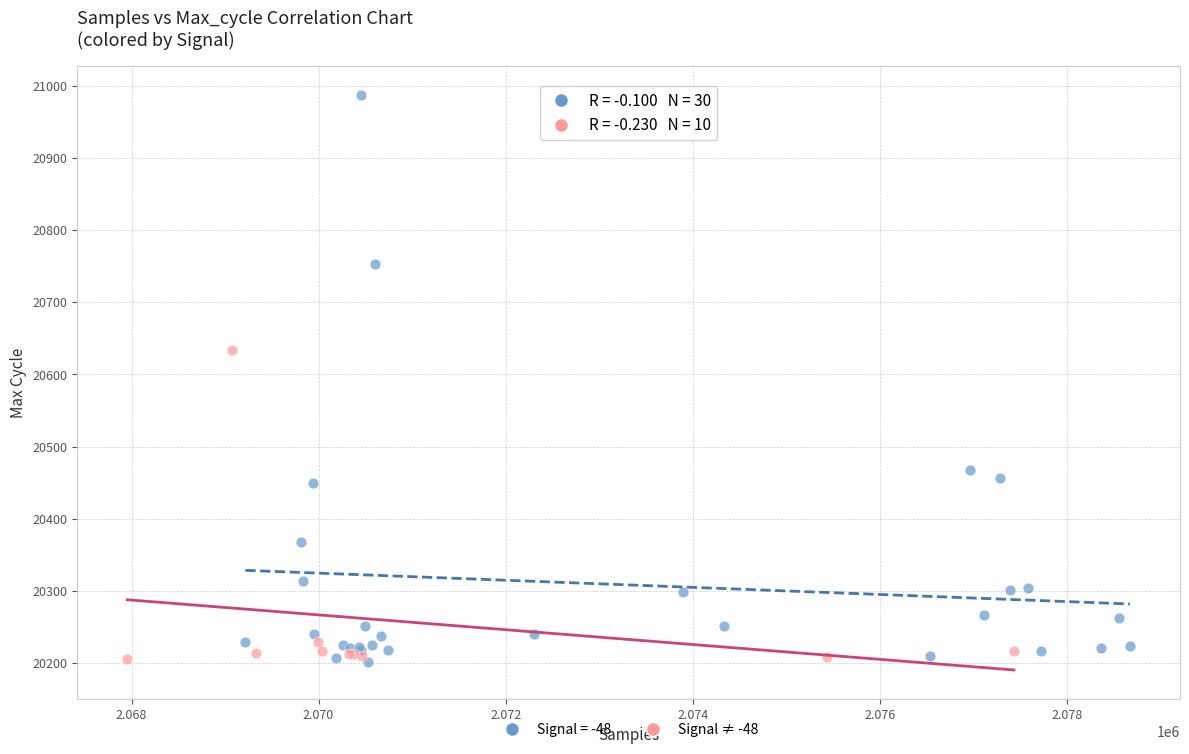

Which series reaches the maximum Y coordinate?

Signal = -48